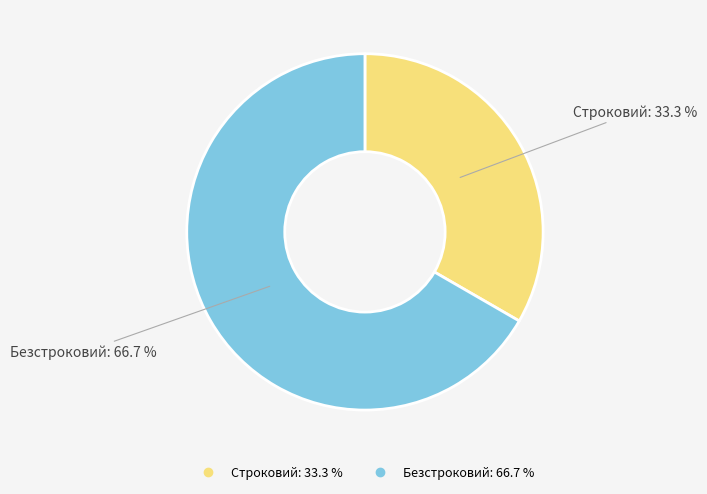

What is the majority slice?

Безстроковий